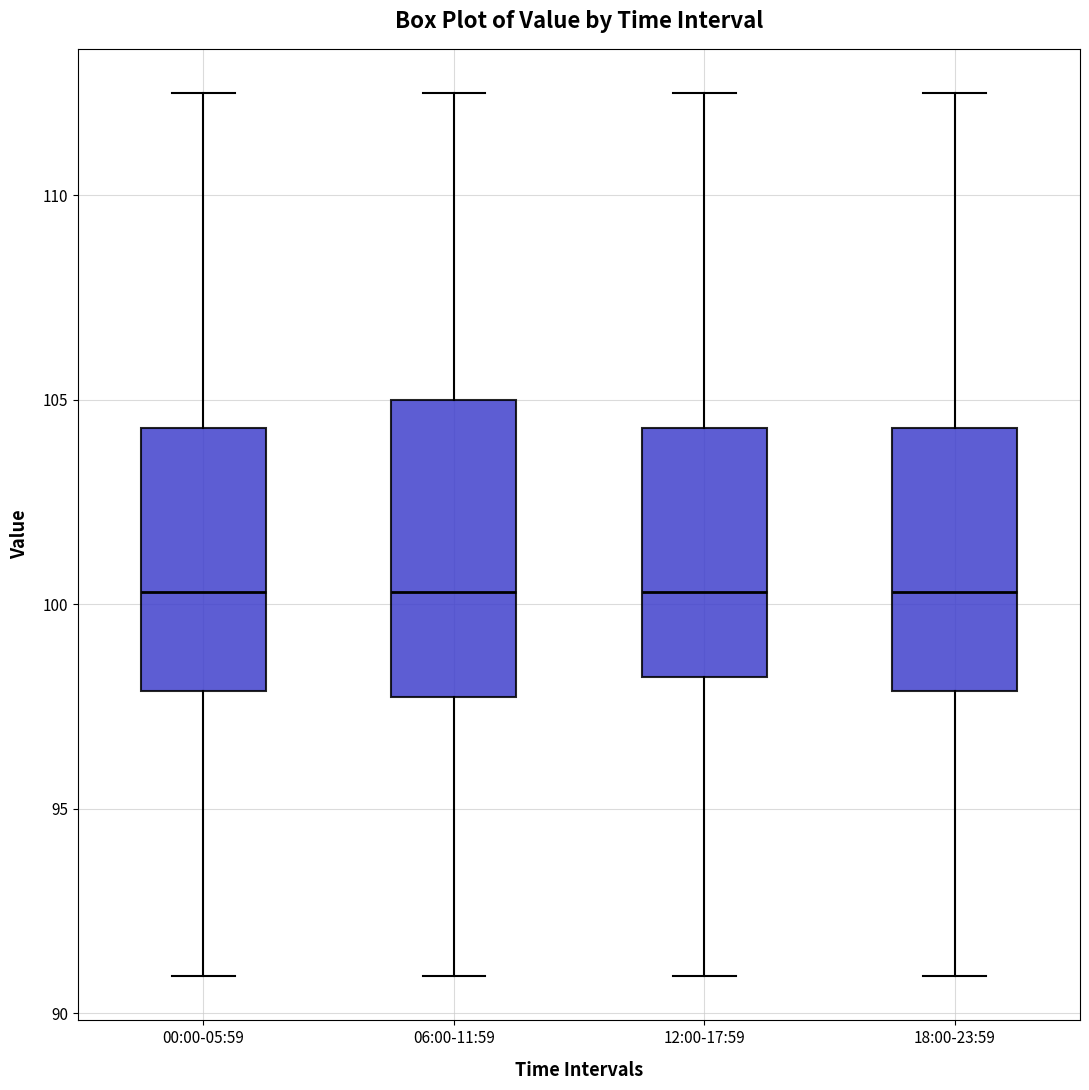

Reading left to right, read every box against the y-axis: the position of its median line, the range the box covers, and the ends of its whiskers. The values are not printed on the chart, so give them approximately, as read against the axis.

00:00-05:59: median 100.5, box 98.0 to 104.5, whiskers 91.0 to 112.5
06:00-11:59: median 100.5, box 97.5 to 105.0, whiskers 91.0 to 112.5
12:00-17:59: median 100.5, box 98.0 to 104.5, whiskers 91.0 to 112.5
18:00-23:59: median 100.5, box 98.0 to 104.5, whiskers 91.0 to 112.5